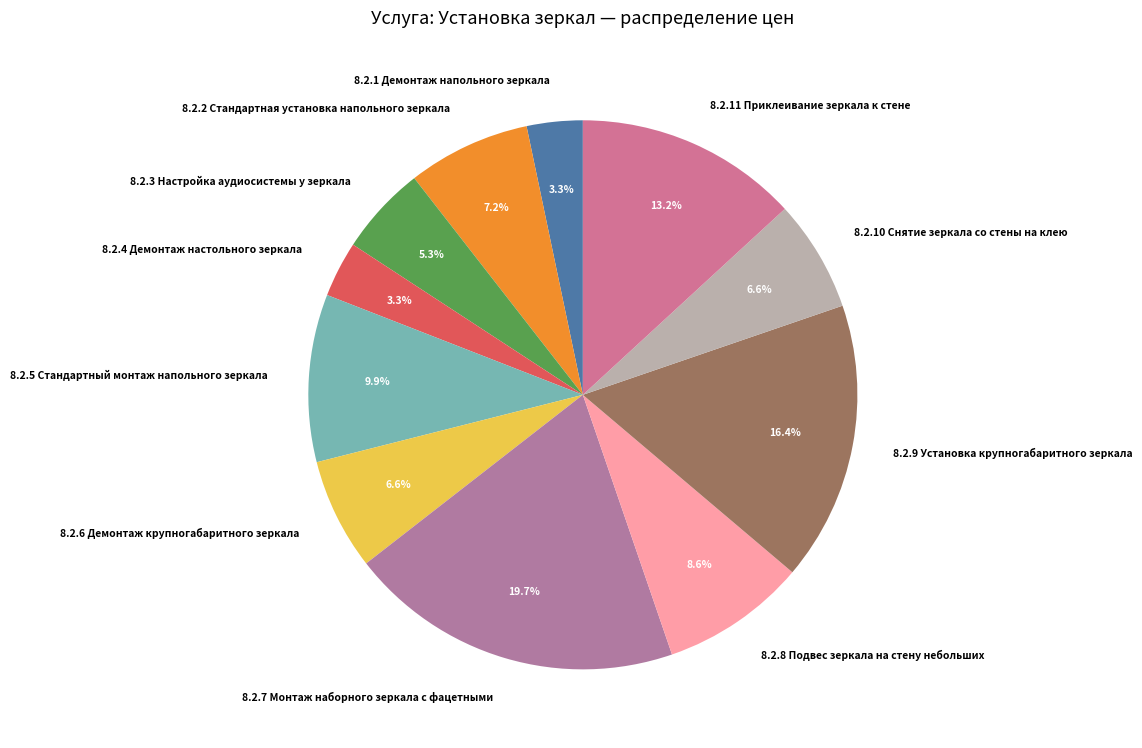

Does 8.2.5 Стандартный монтаж напольного зеркала represent more than half of the total?

No